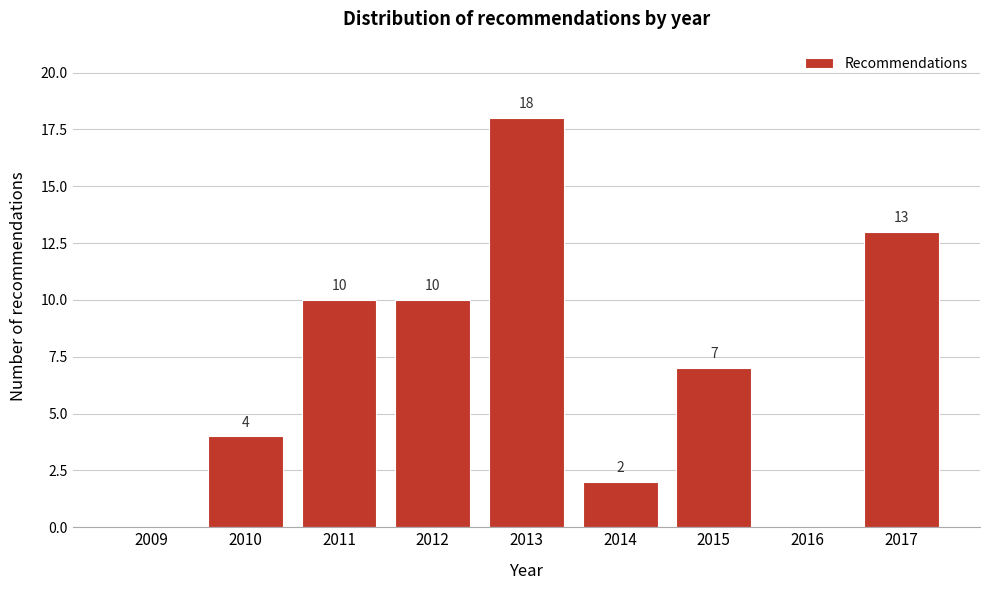

Reading left to right, extract all data points from this chart.

2009=0	2010=4	2011=10	2012=10	2013=18	2014=2	2015=7	2016=0	2017=13